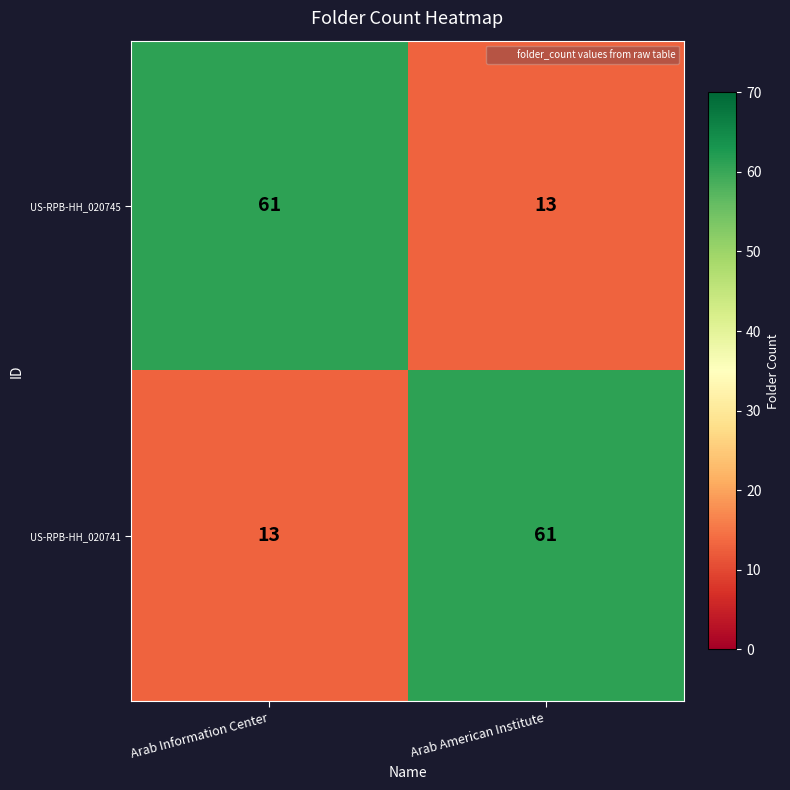

True or false: US-RPB-HH_020741 has a value of 41 at Arab American Institute.

False